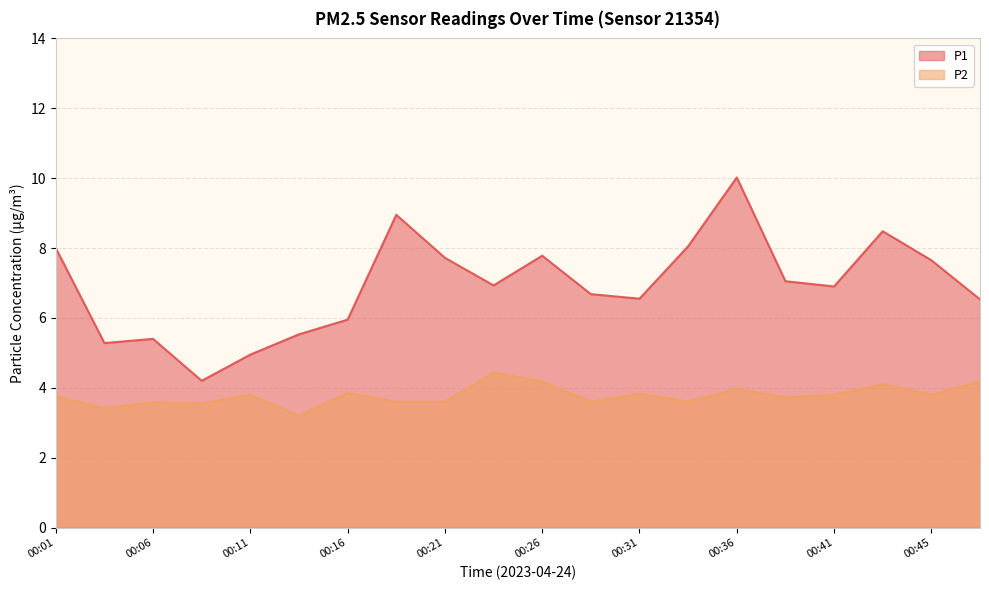

Rank the series by their maximum value, from lowest to highest.

P2, P1